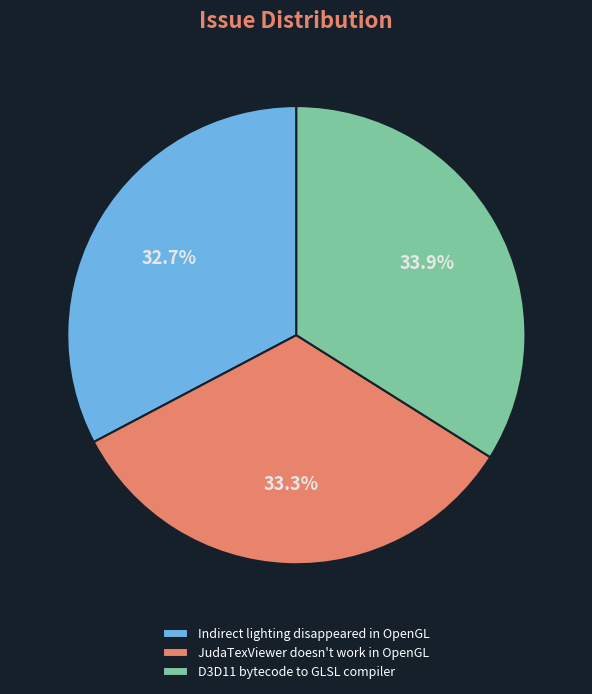

The JudaTexViewer doesn't work in OpenGL slice represents 33% of the pie. True or false?

True